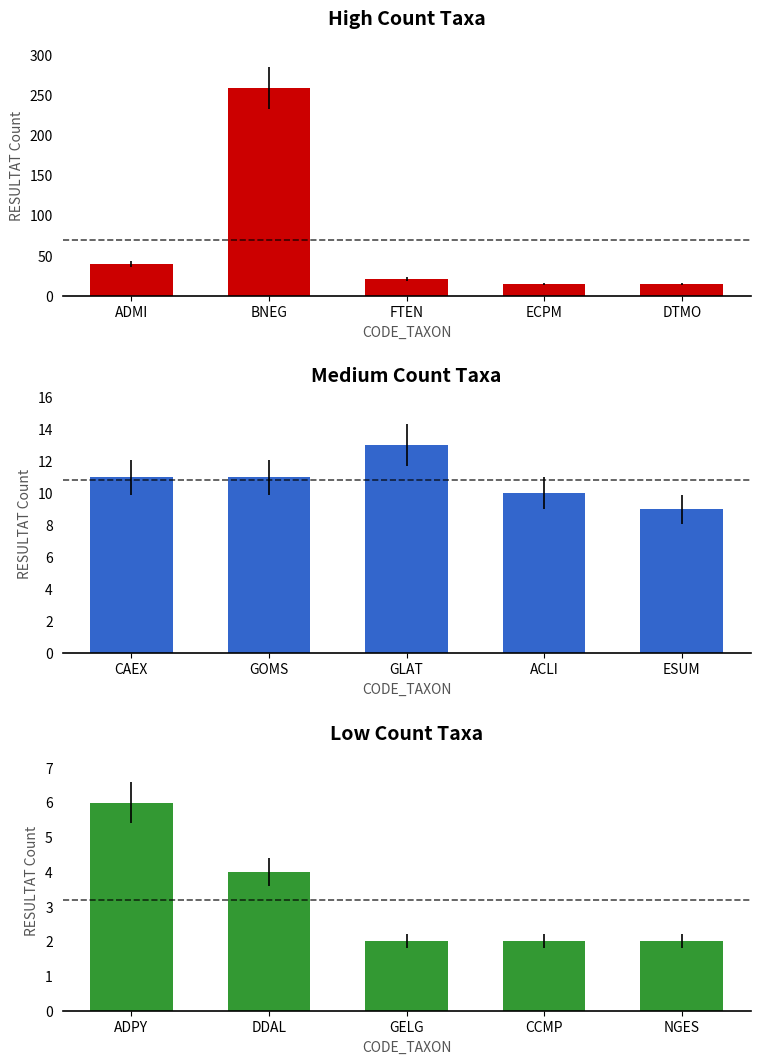

What is the spread (max minus min) of values at ECPM?

13